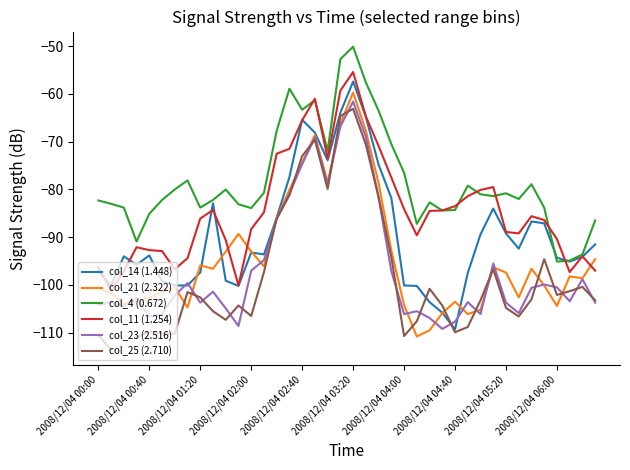

At which label is col_21 (2.322) closest to -85?

14